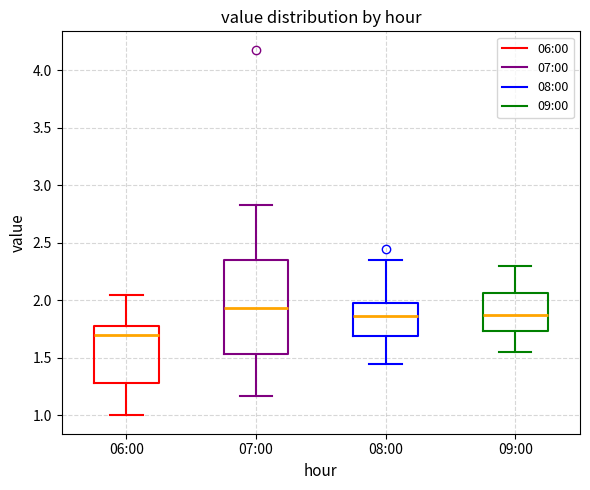

Reading left to right, transcribe this box plot: for each box, give where its median line is, the range the box spans, and where its two whiskers end, as read against the y-axis. The values are not printed on the chart, so give them approximately, as read against the axis.

06:00: median 1.70, box 1.30 to 1.80, whiskers 1.00 to 2.05
07:00: median 1.95, box 1.55 to 2.35, whiskers 1.15 to 2.85
08:00: median 1.85, box 1.70 to 2.00, whiskers 1.45 to 2.35
09:00: median 1.90, box 1.75 to 2.05, whiskers 1.55 to 2.30